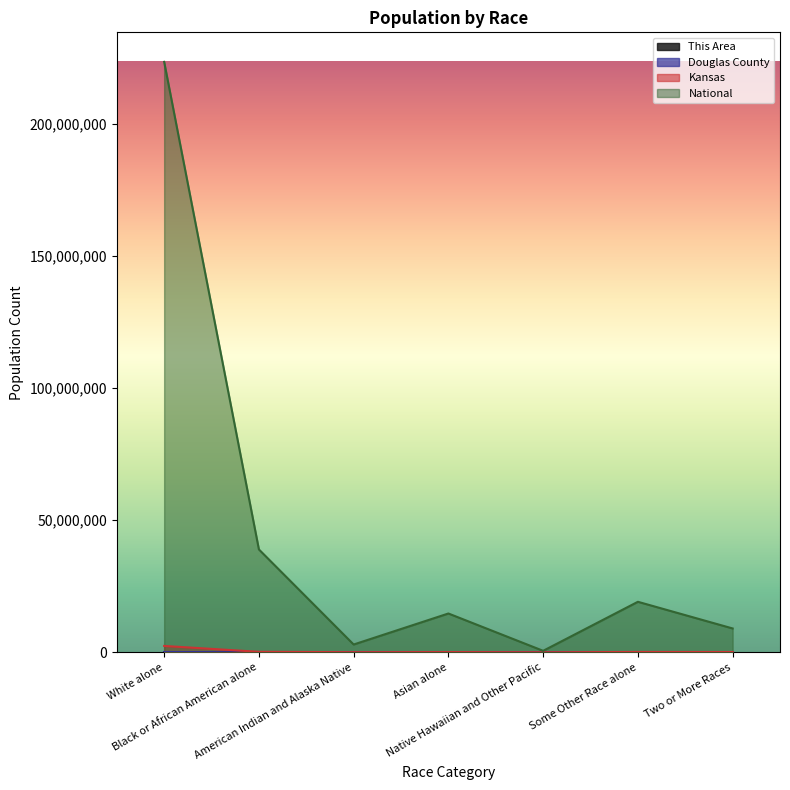

What is the average value of the Douglas County series?

15832